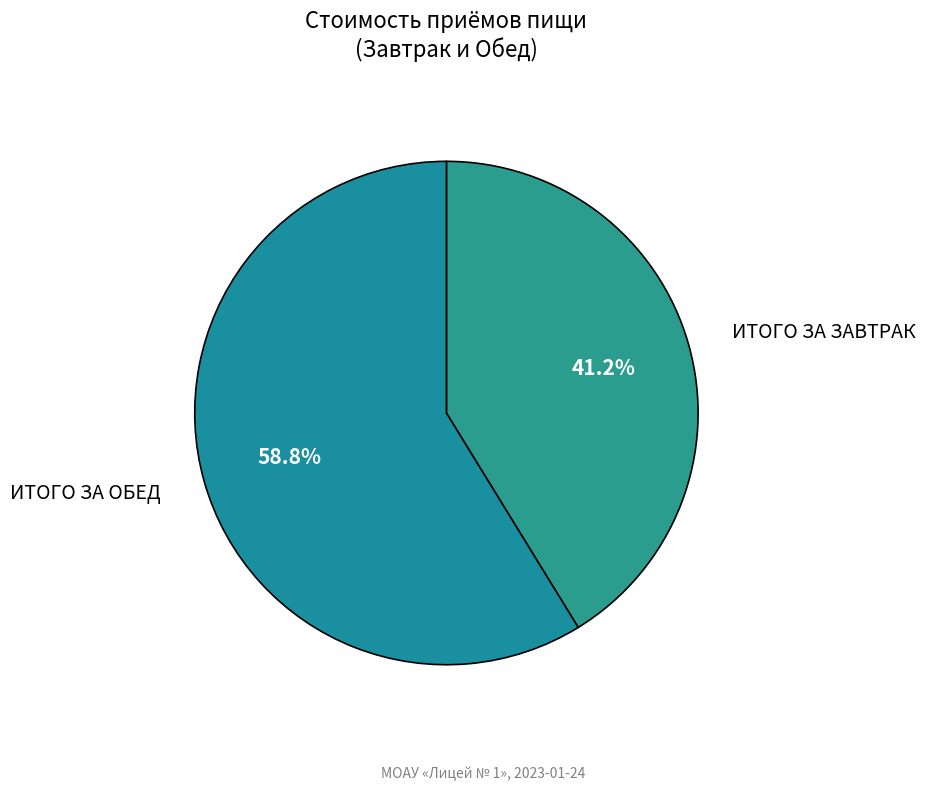

True or false: ИТОГО ЗА ОБЕД accounts for 71% of the total.

False